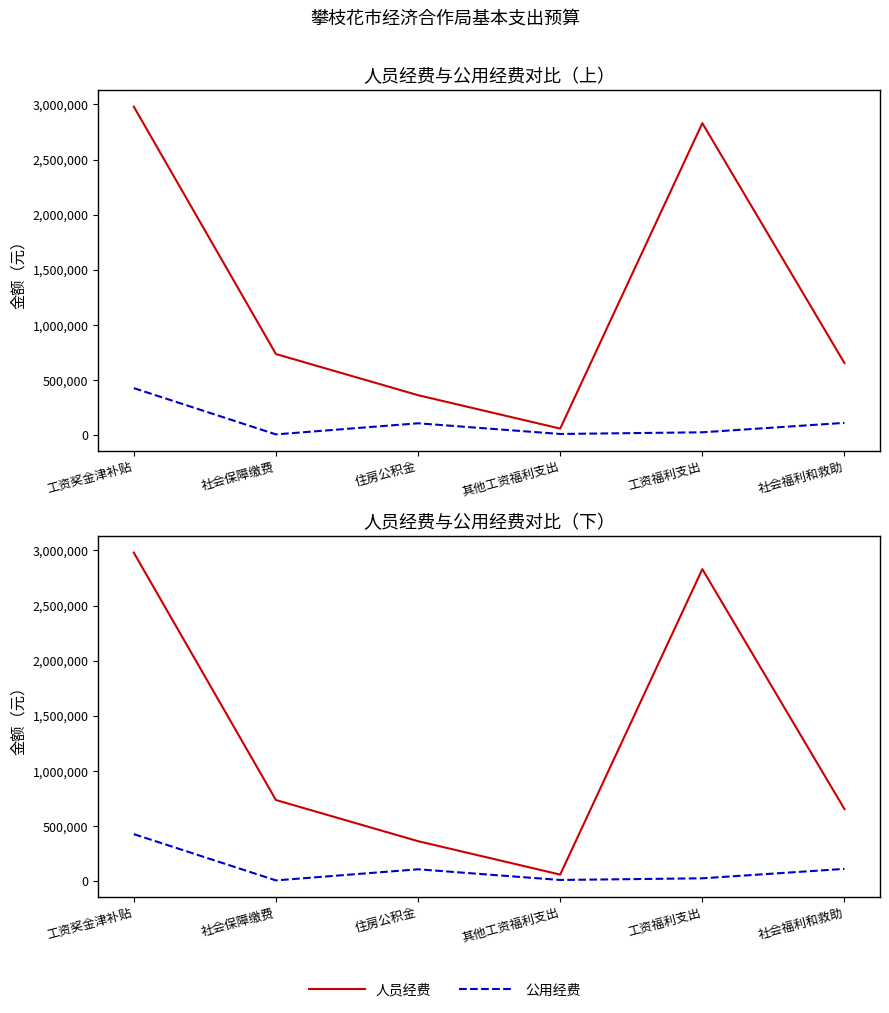

Does the chart have visible grid lines?

No